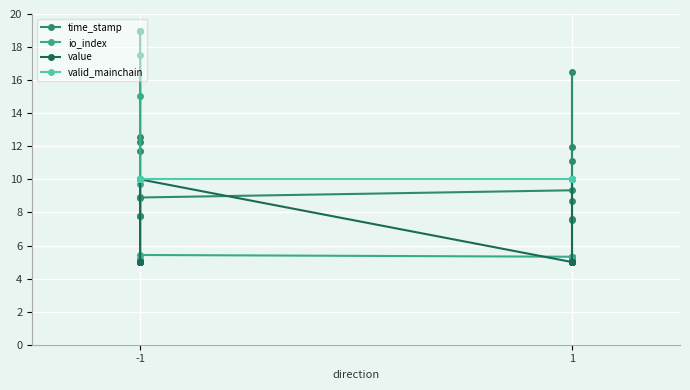

Reading left to right, list all the values displayed in this chart.

time_stamp: 19.0	12.5	12.2	11.7	7.8	7.8	8.9	8.9	9.3	11.1	11.9	16.5	8.7	7.6	7.6	5.0
io_index: 19.0	5.0	5.2	9.7	17.5	15.0	5.1	5.4	5.3	5.3	5.3	5.3	5.3	5.3	5.3	5.3
value: 5.0	5.0	5.0	5.0	5.0	5.0	5.0	10.0	5.0	5.0	5.0	5.0	5.0	5.0	5.0	10.0
valid_mainchain: 10.0	10.0	10.0	10.0	10.0	10.0	10.0	10.0	10.0	10.0	10.0	10.0	10.0	10.0	10.0	10.0